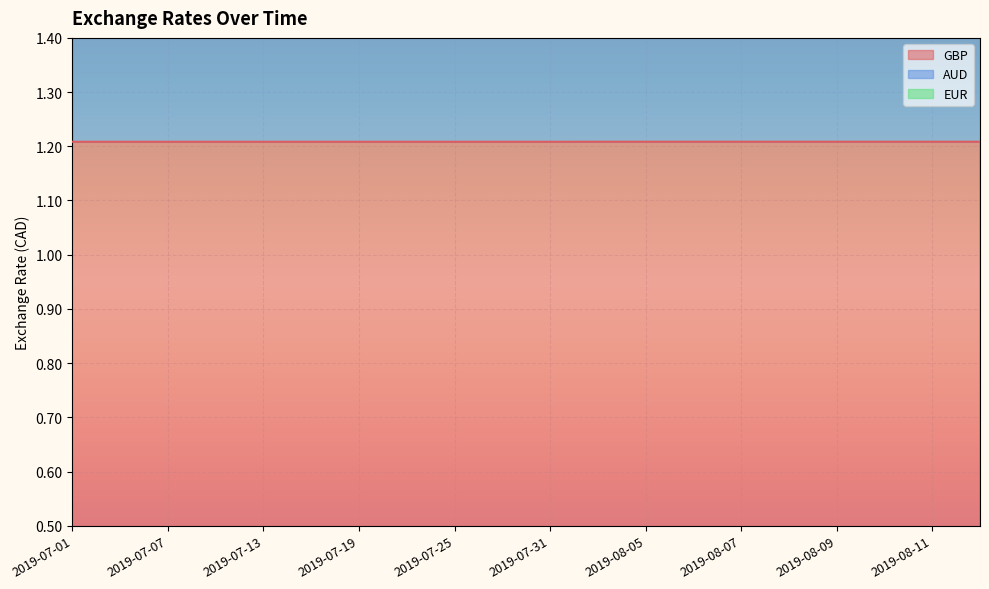

What is the approximate value of GBP at 2019-07-19?

1.2